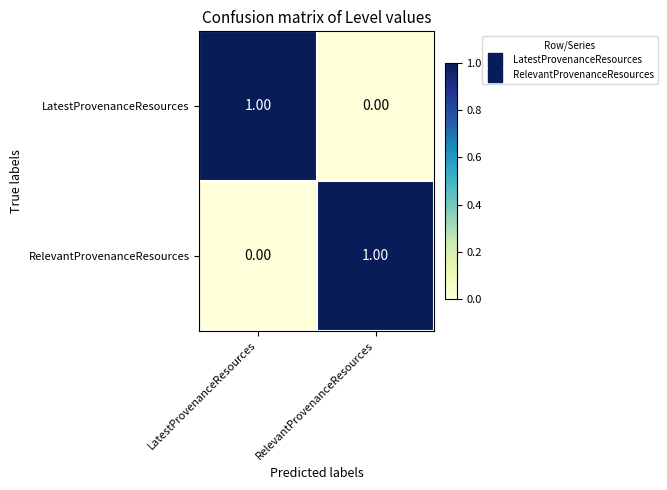

At which label does RelevantProvenanceResources reach its minimum?

LatestProvenanceResources